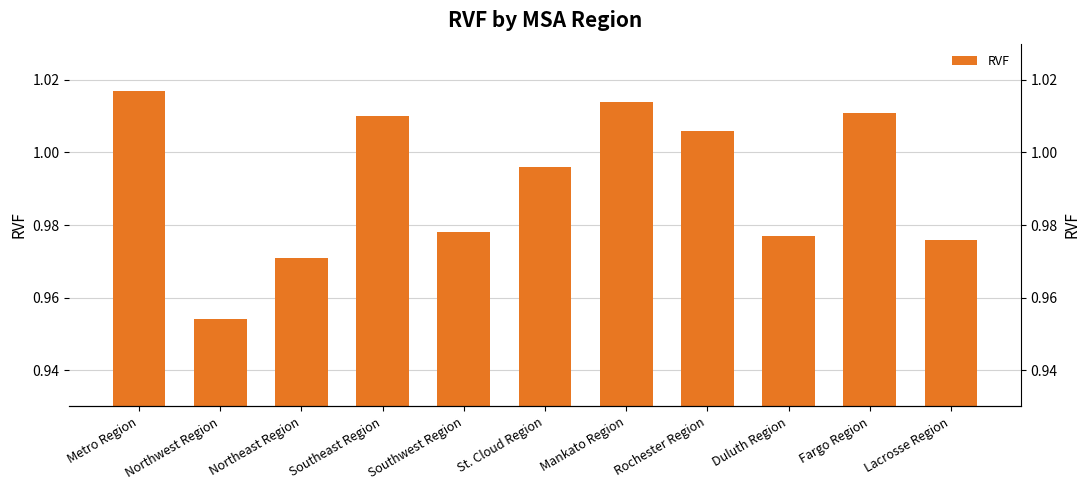

What is the average value?

1.0